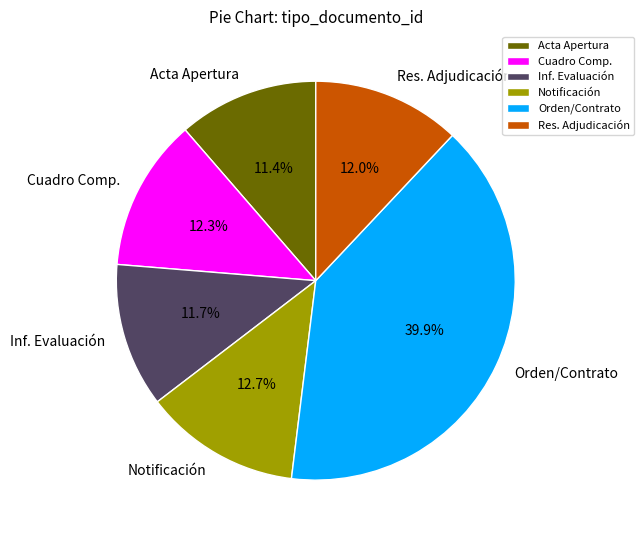

Which has a higher value, Inf. Evaluación or Orden/Contrato?

Orden/Contrato